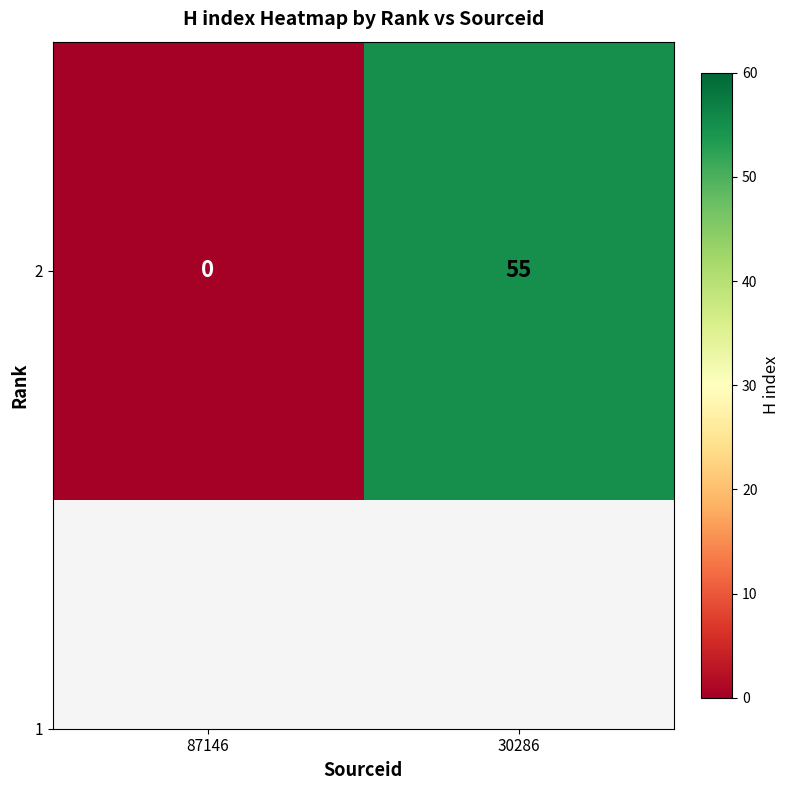

Reading left to right, transcribe all the data shown in this chart.

87146=0	30286=55